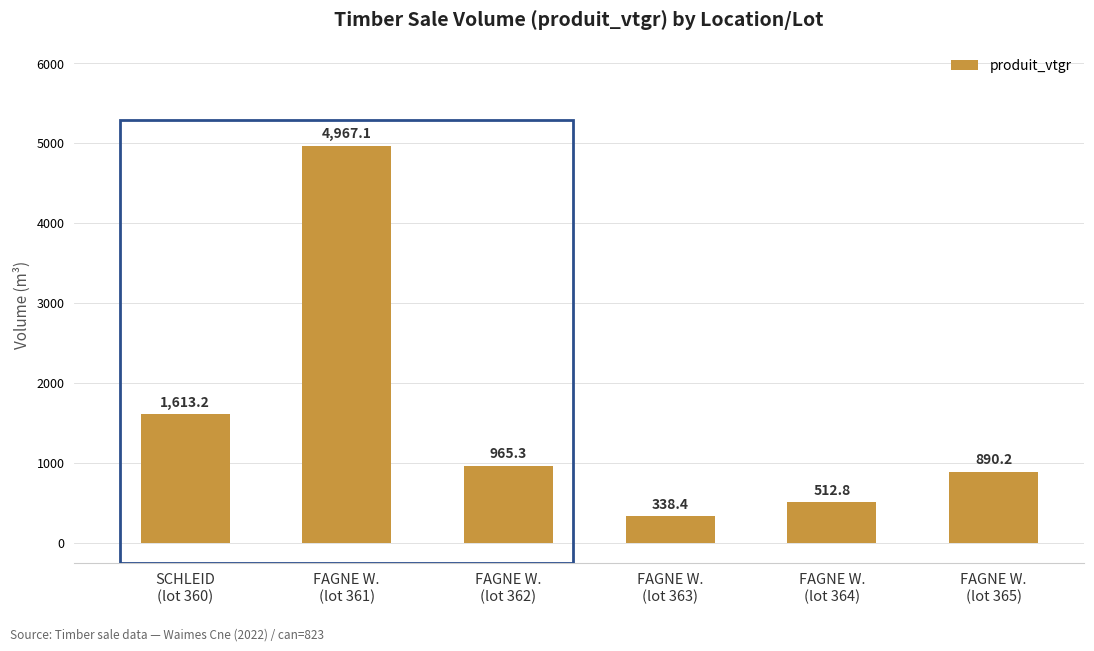

What is the average value?

1547.9